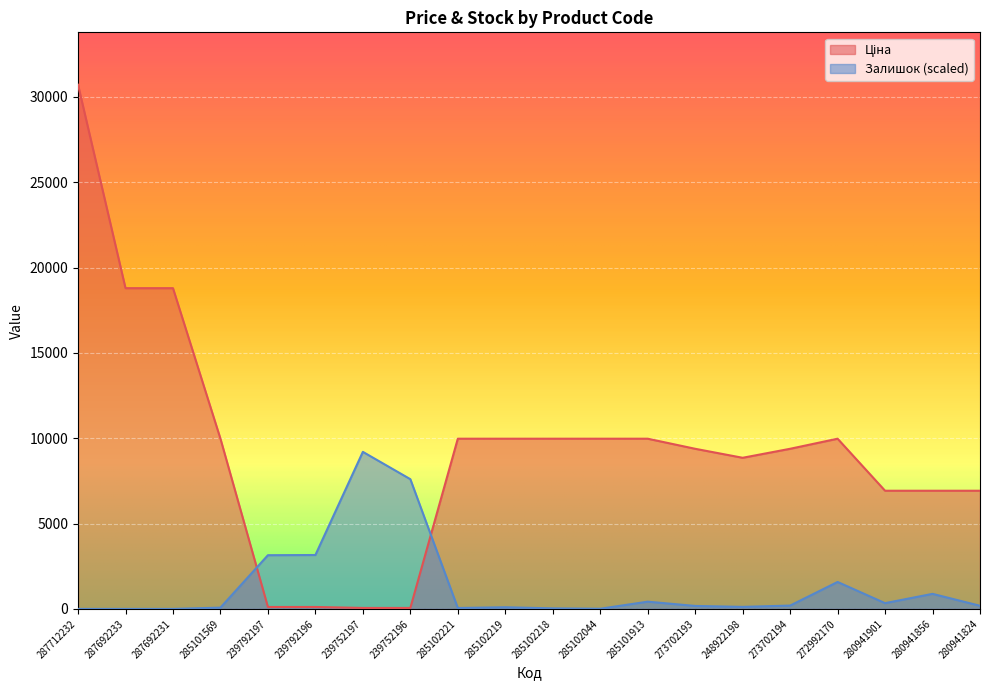

Which series has the largest total across all categories?

Ціна